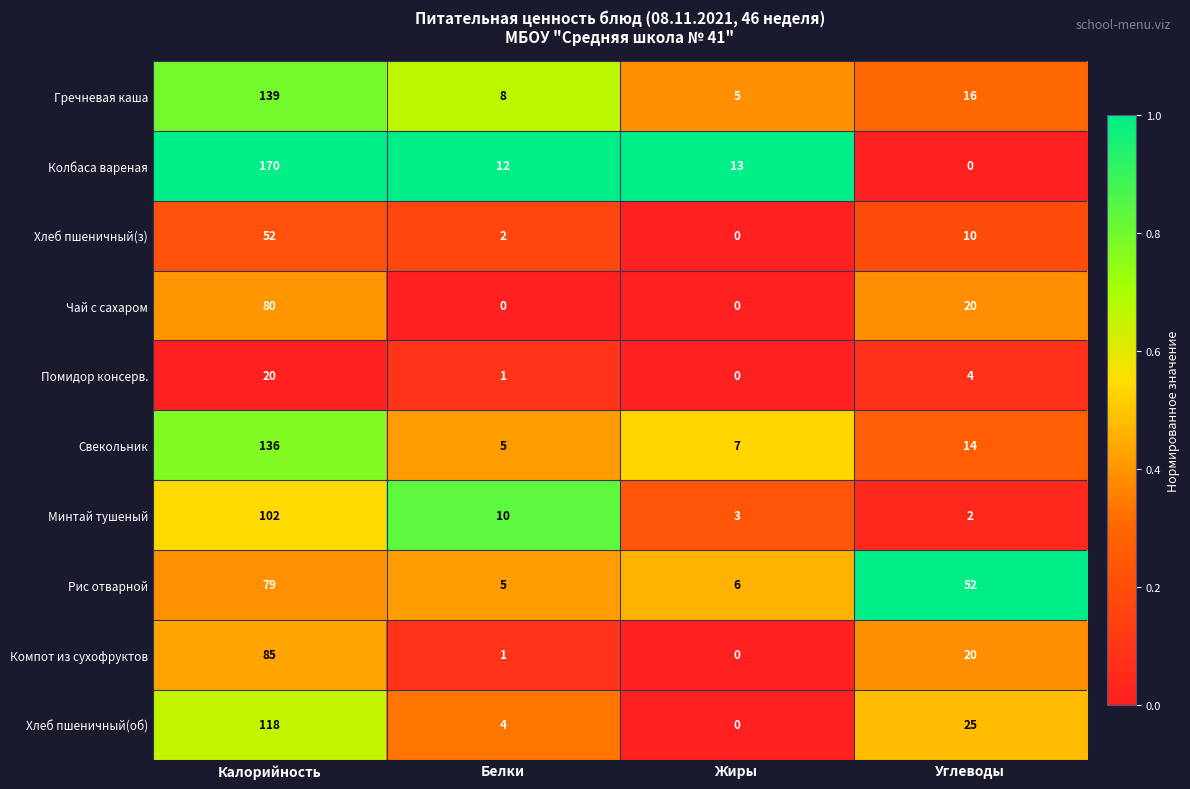

At Калорийность, list the series in order from smallest to largest.

Помидор консерв., Хлеб пшеничный(з), Рис отварной, Чай с сахаром, Компот из сухофруктов, Минтай тушеный, Хлеб пшеничный(об), Свекольник, Гречневая каша, Колбаса вареная